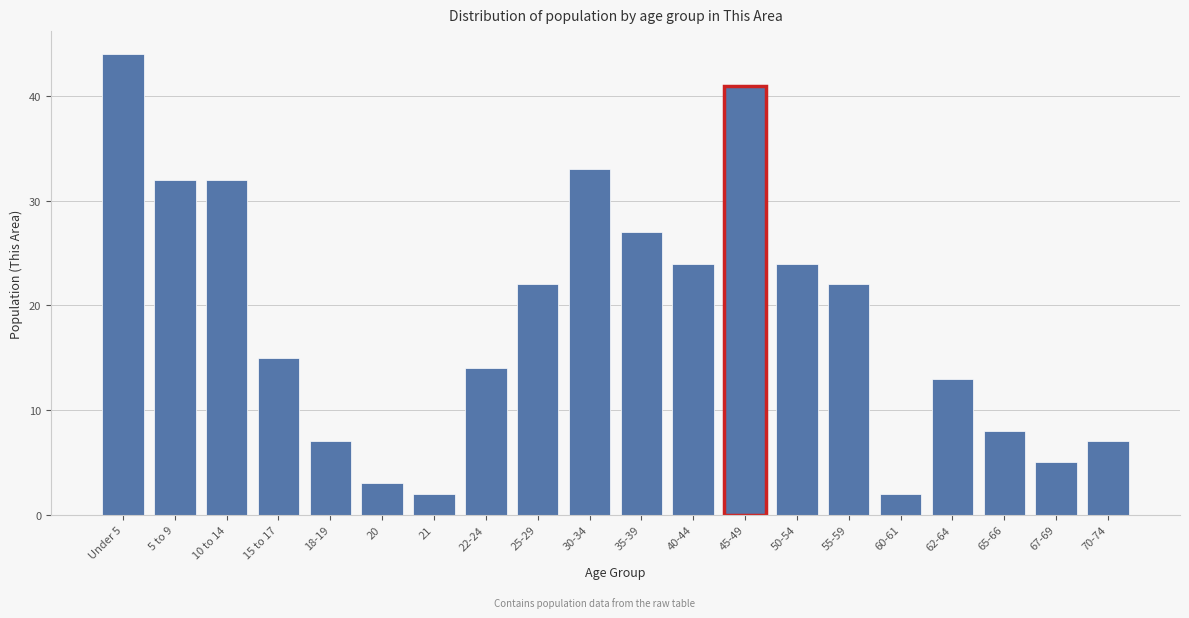

Reading left to right, what are all the values shown in this chart?

44	32	32	15	7	3	2	14	22	33	27	24	41	24	22	2	13	8	5	7